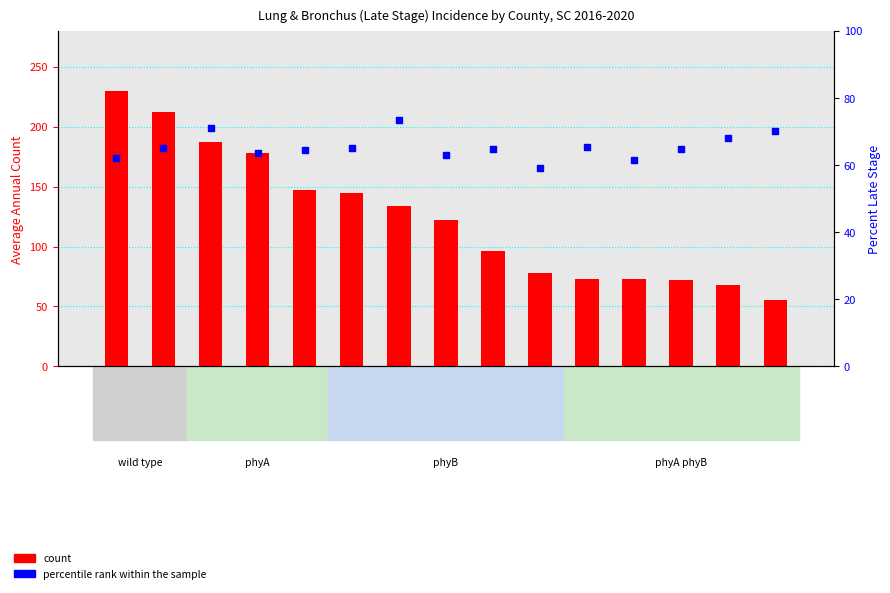

Is the value of count at Pickens greater than the value of percentile rank within the sample at Florence?

Yes